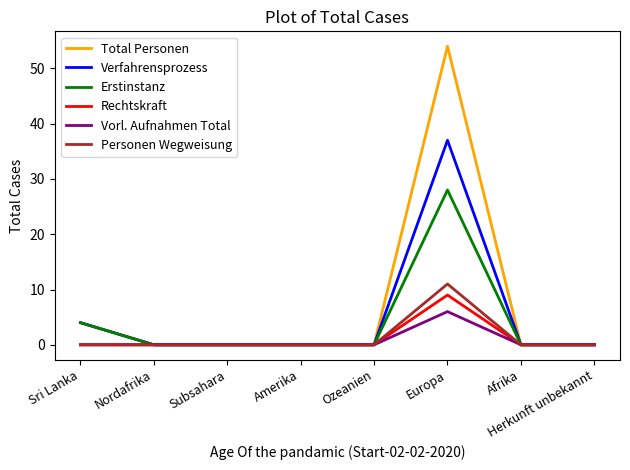

Which series has the largest total across all categories?

Total Personen